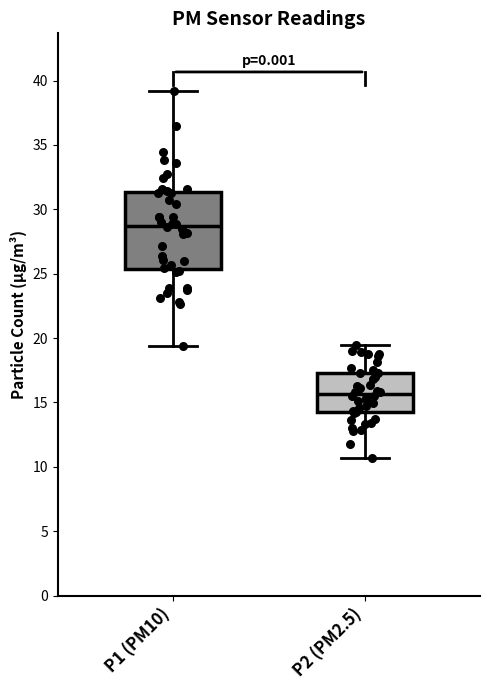

Which box's median line is the highest?

P1 (PM10)